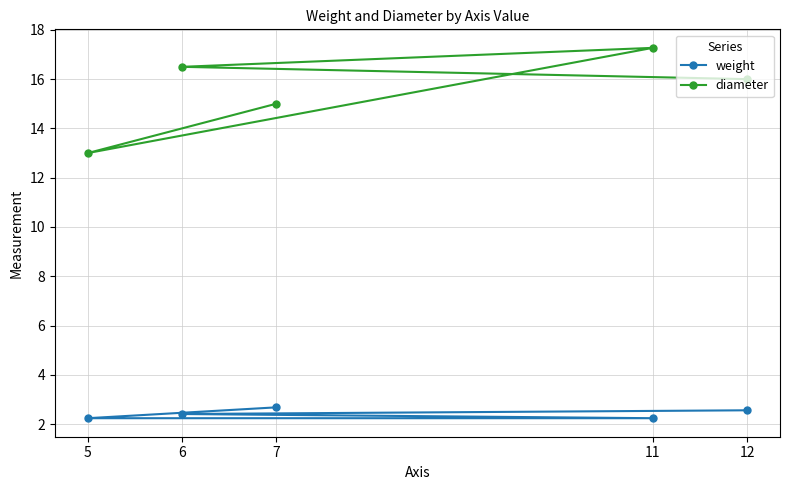

Which series has the largest range (max minus min)?

diameter